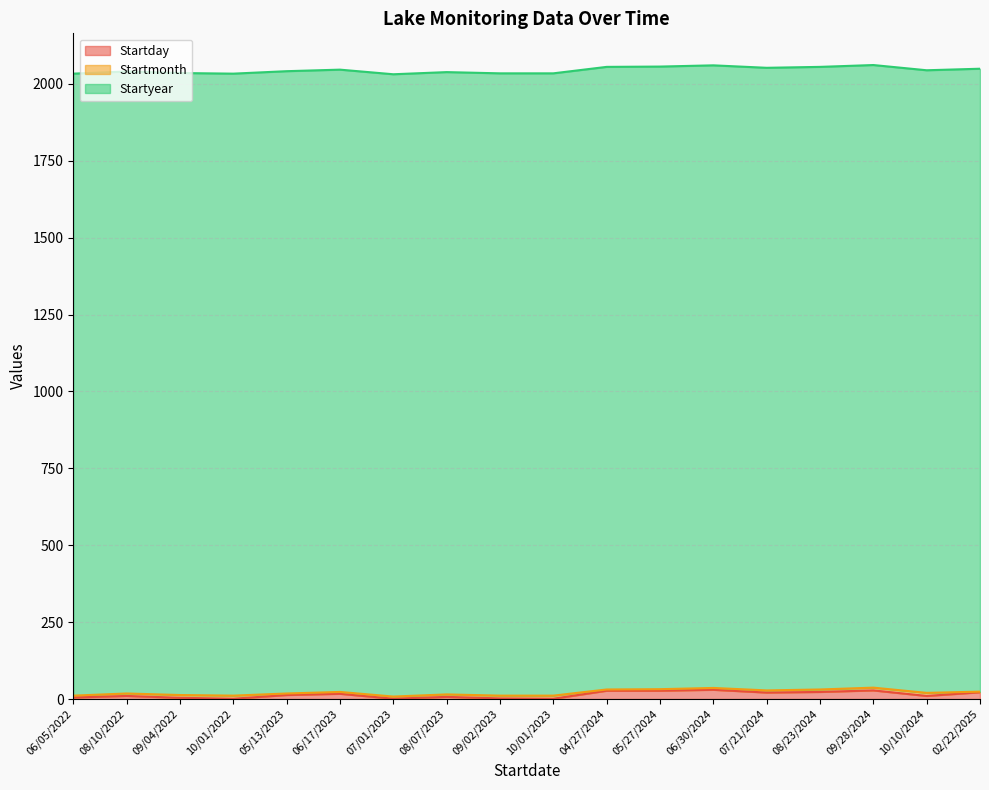

Which label corresponds to the smallest value in the chart?

10/01/2022